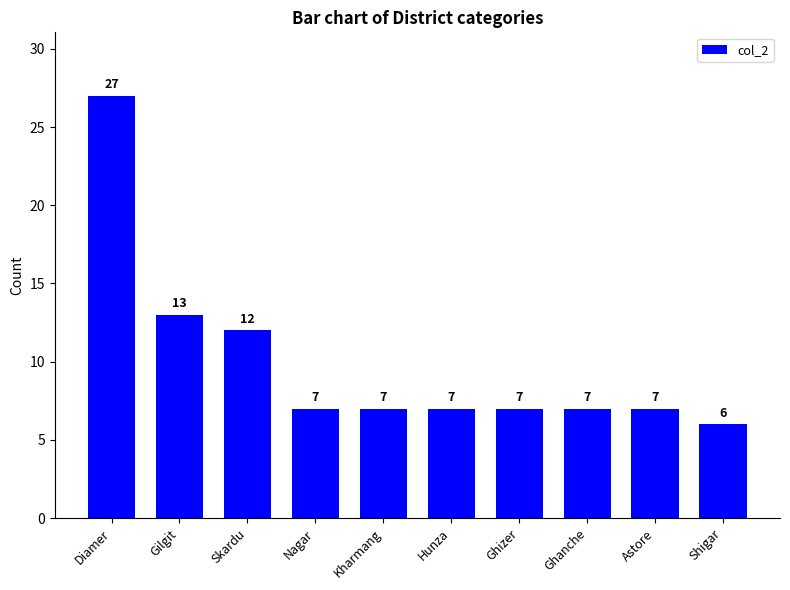

What is the difference between the maximum and minimum values?

21